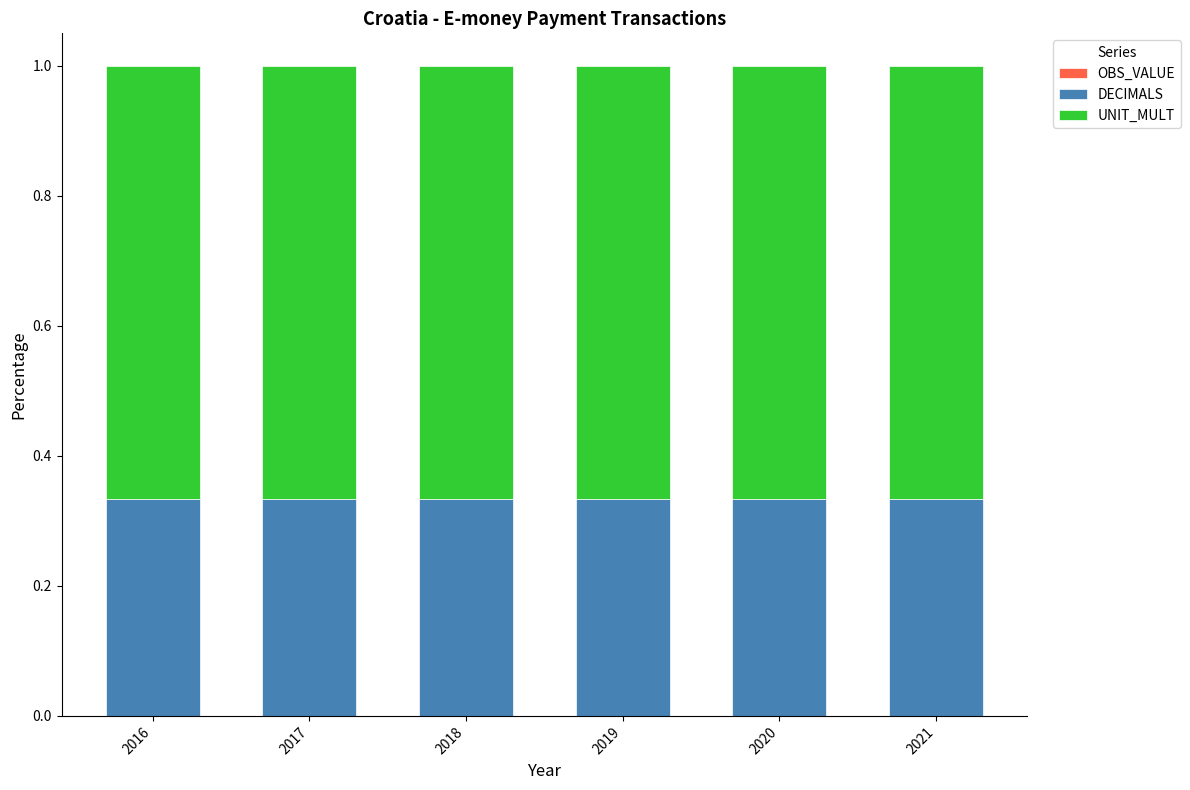

What is the sum of all DECIMALS values?

2.0